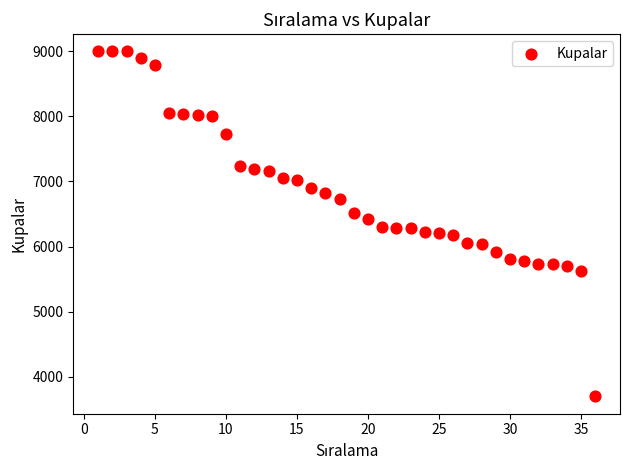

What is the range of Y values (max minus min)?

5307